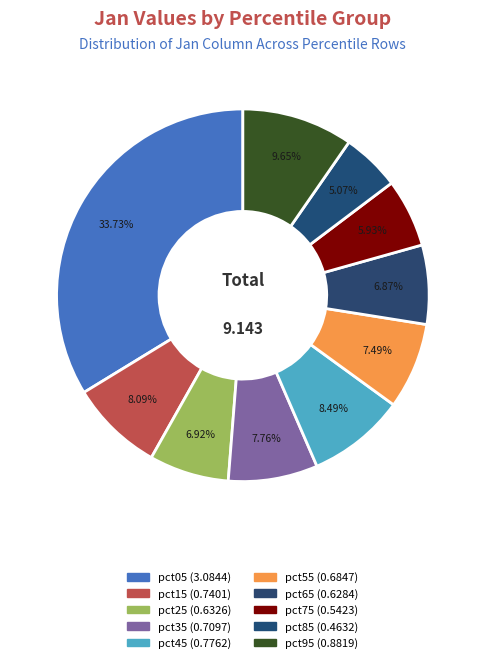

Rank the categories by value from highest to lowest.

pct05, pct95, pct45, pct15, pct35, pct55, pct25, pct65, pct75, pct85